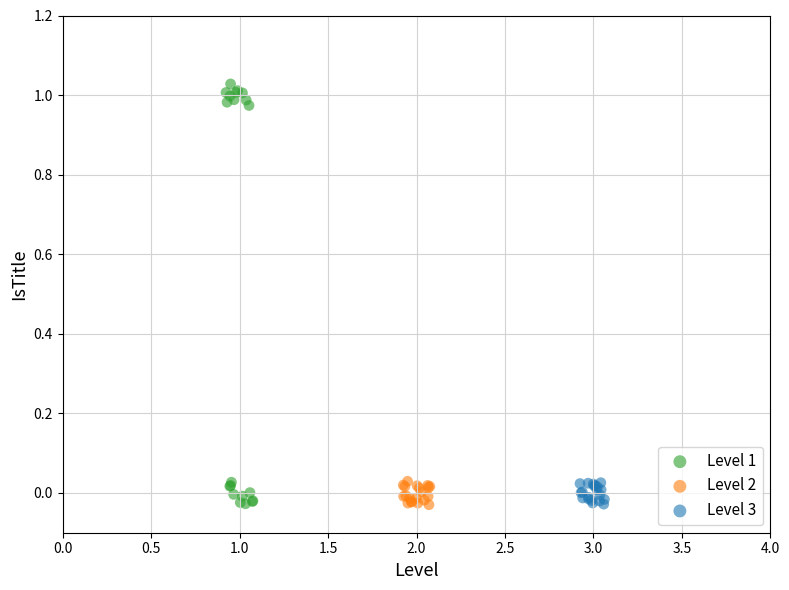

Which series reaches the maximum Y coordinate?

Level 1